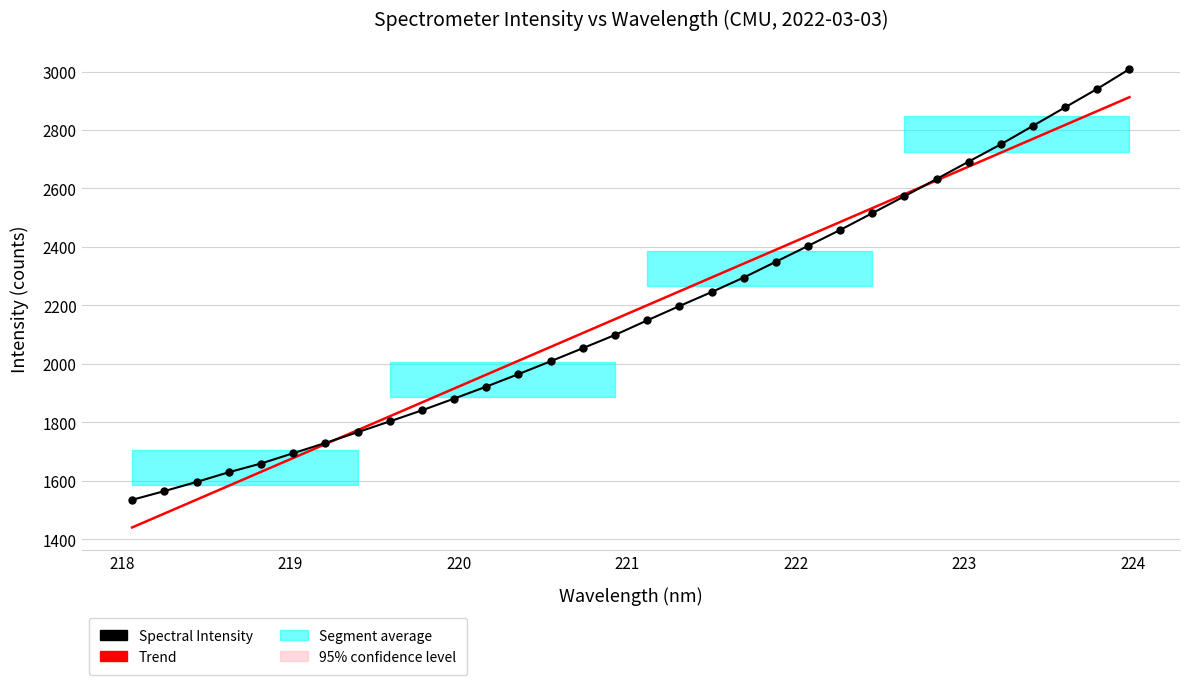

What is the average value of the Spectral Intensity series?

2176.6